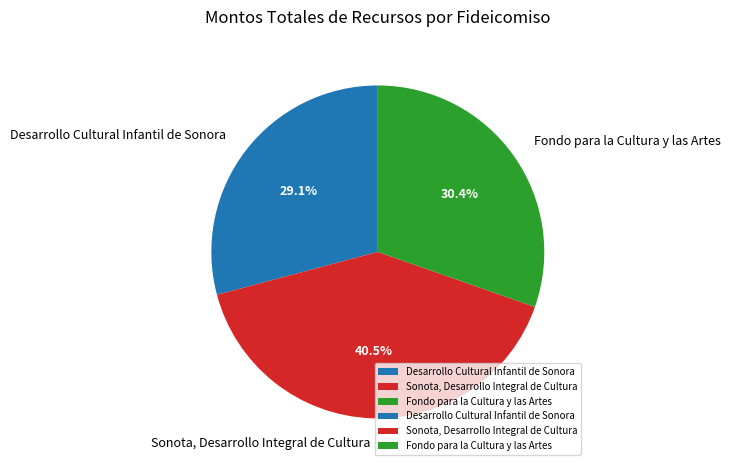

To the nearest percent, what is the difference between the largest and smallest slice percentages?

11%